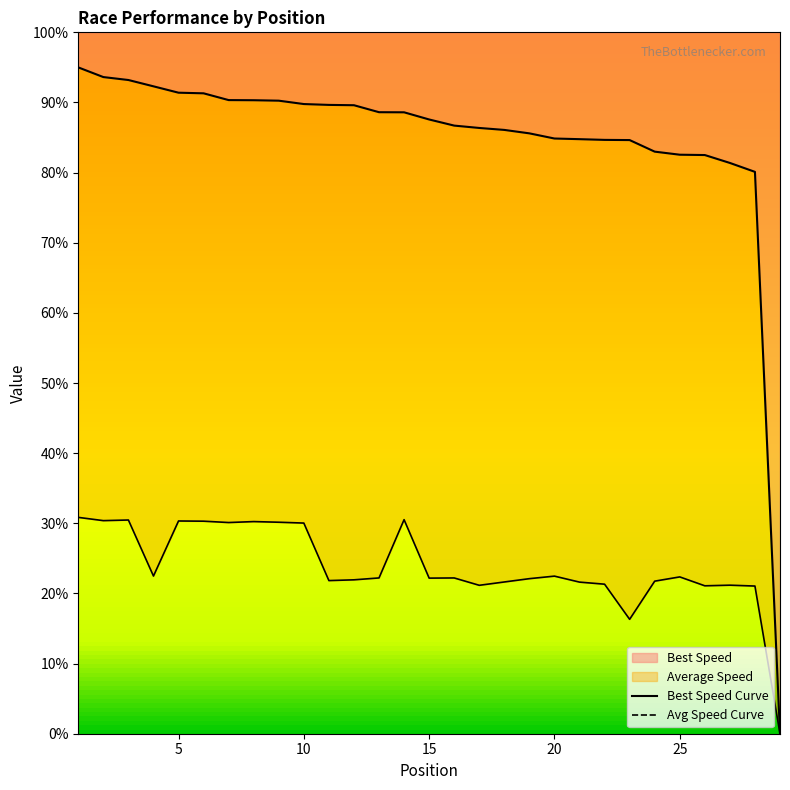

What is the average value of the Best Speed series?

84.6